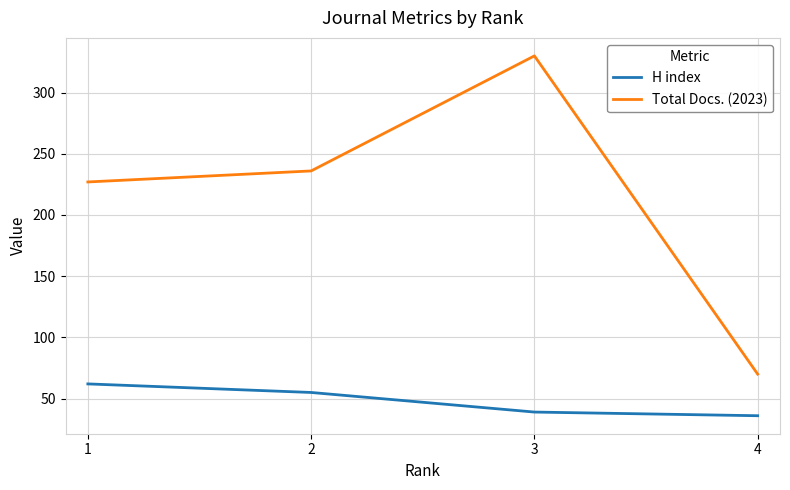

Rank the categories by H index value from lowest to highest.

4, 3, 2, 1